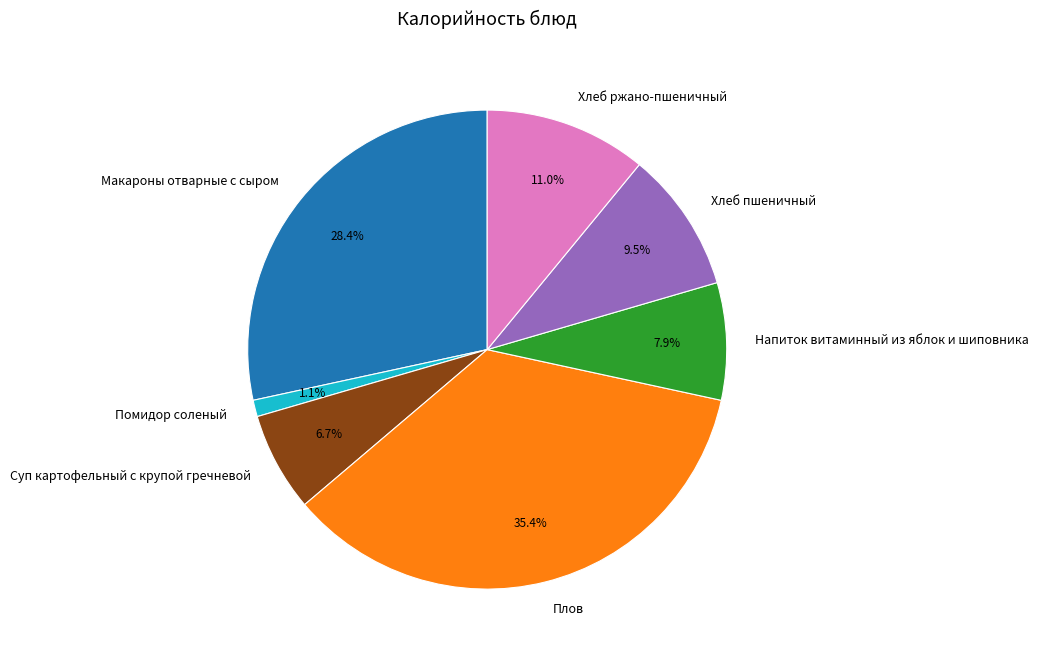

Does any single category account for the majority?

No